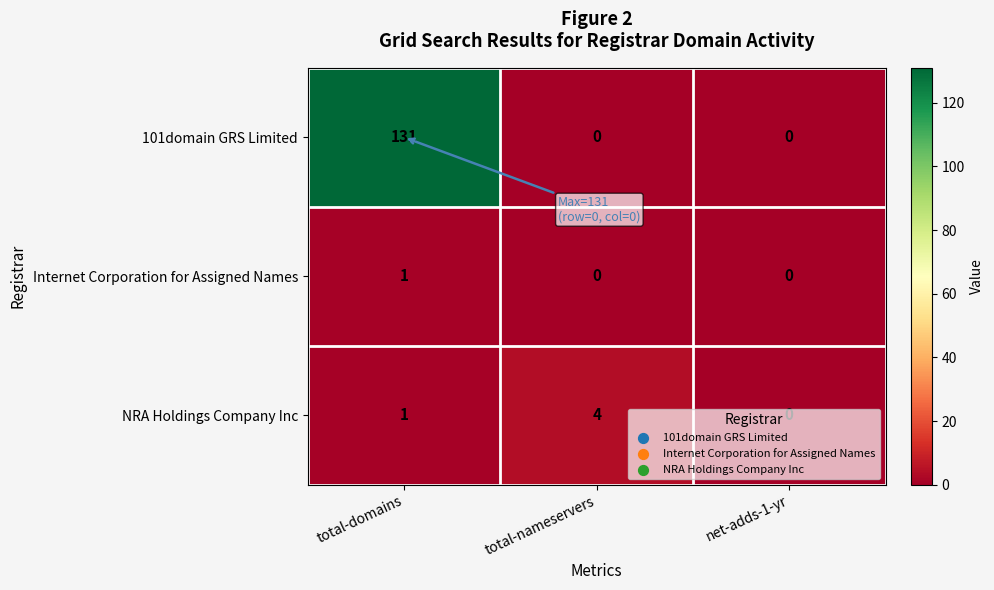

The value of 101domain GRS Limited at total-nameservers is 0. True or false?

True